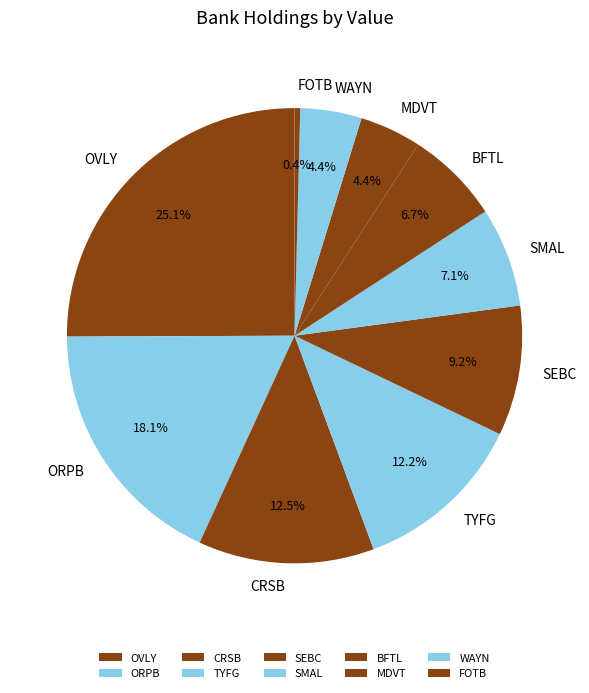

To the nearest percent, what is the difference between the largest and smallest slice percentages?

25%